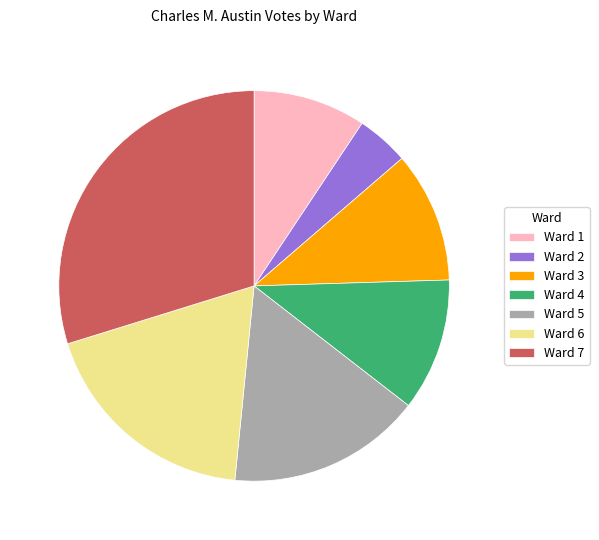

True or false: Ward 4 accounts for 25% of the total.

False